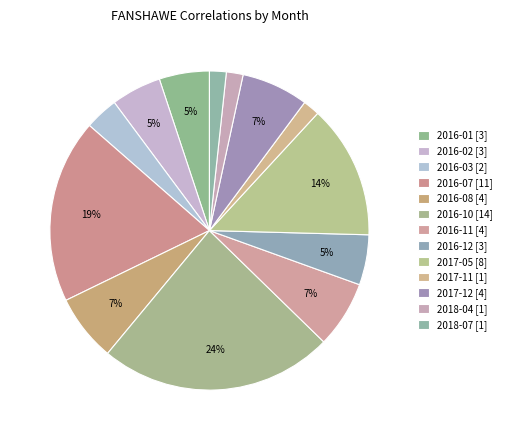

Count the number of slices in the pie.

13